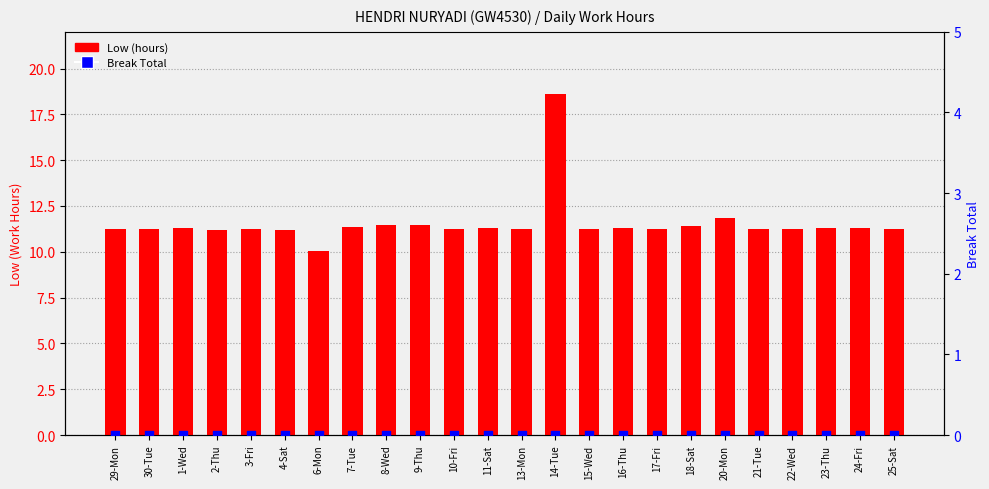

Is the value of Break Total at 2-Thu greater than the value of Low (hours) at 6-Mon?

No